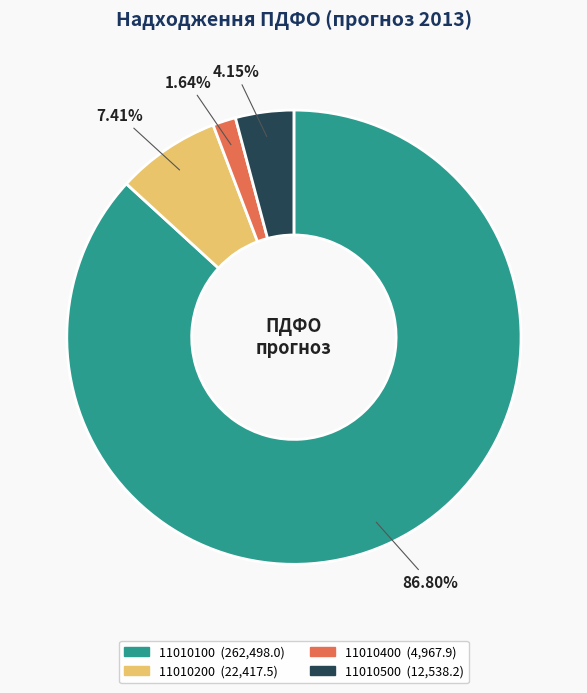

What percentage is the 11010100 slice, to the nearest percent?

87%